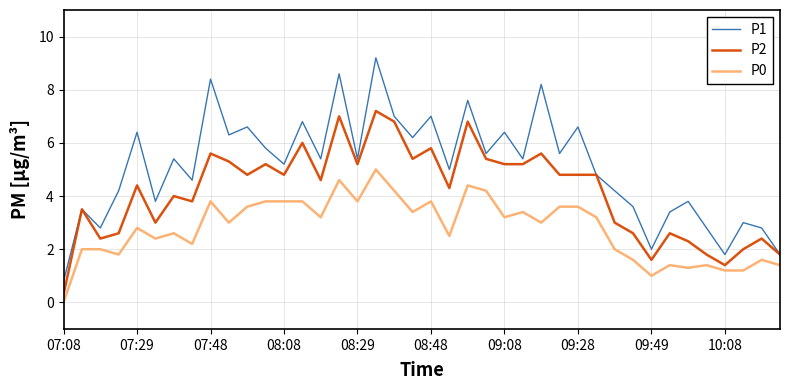

Rank the series by their average value, from highest to lowest.

P1, P2, P0